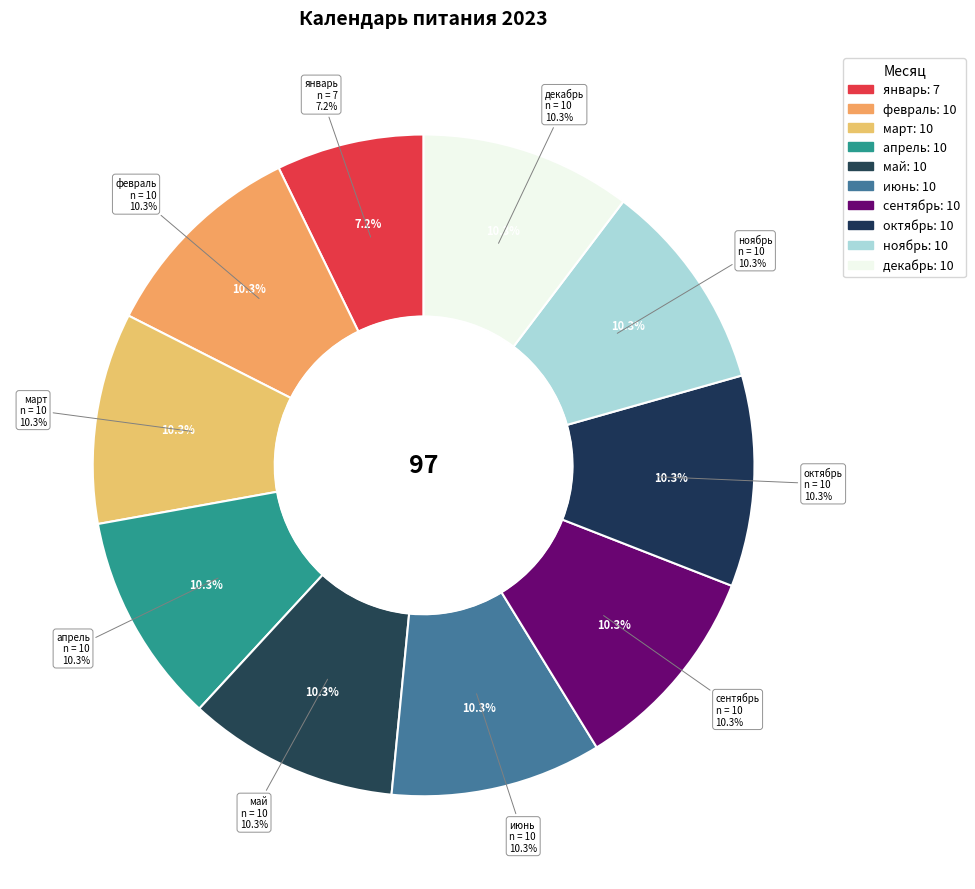

The апрель slice represents 10% of the pie. True or false?

True